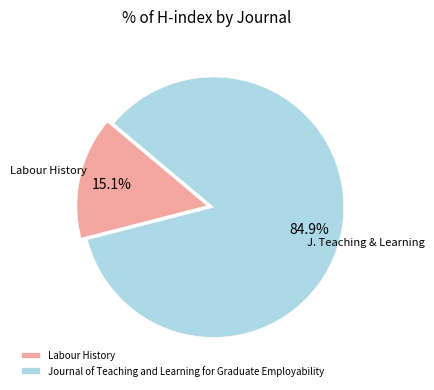

To the nearest percent, what is the average slice percentage?

50%